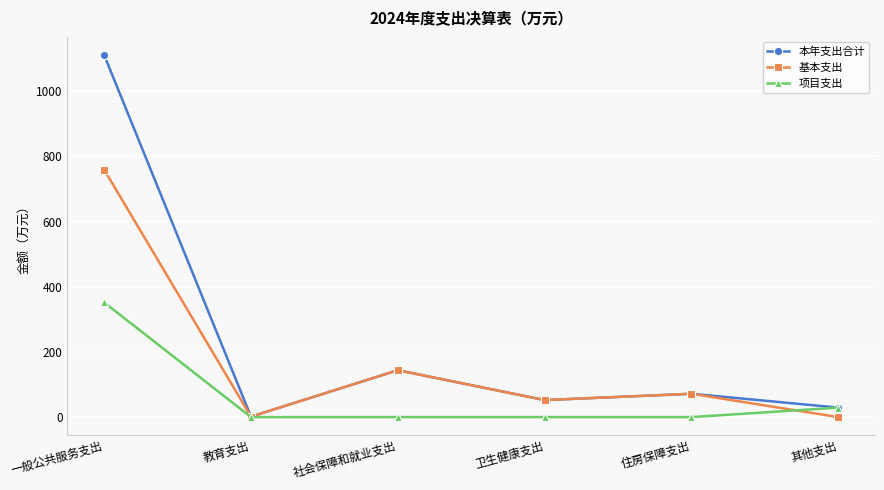

What is the difference between the maximum and minimum values in the 项目支出 series?

351.9